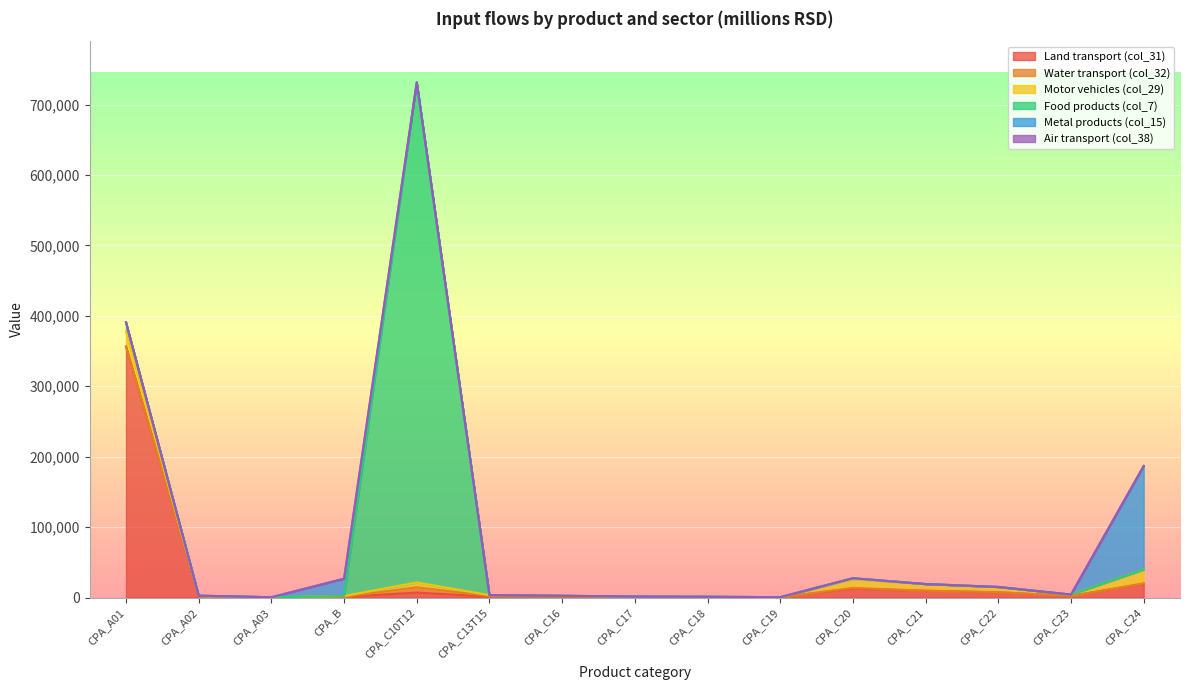

Between CPA_C16 and CPA_C19, which series saw the biggest shift?

Land transport (col_31)